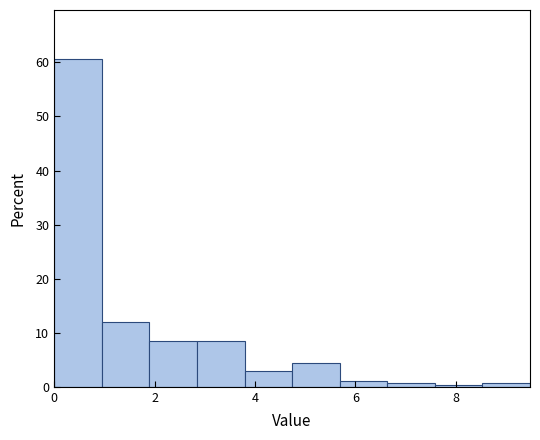

Over which range of the x-axis is the bar tallest?

0.0 to 1.0